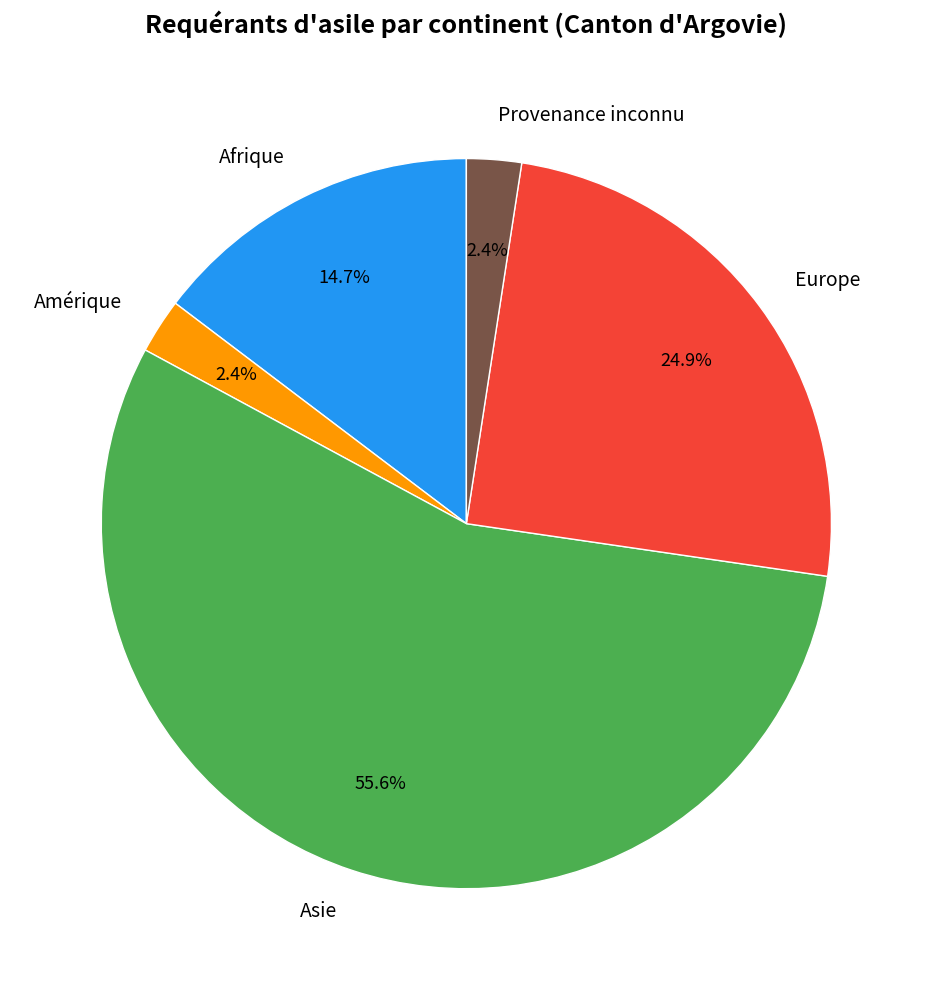

Which slice is the largest?

Asie